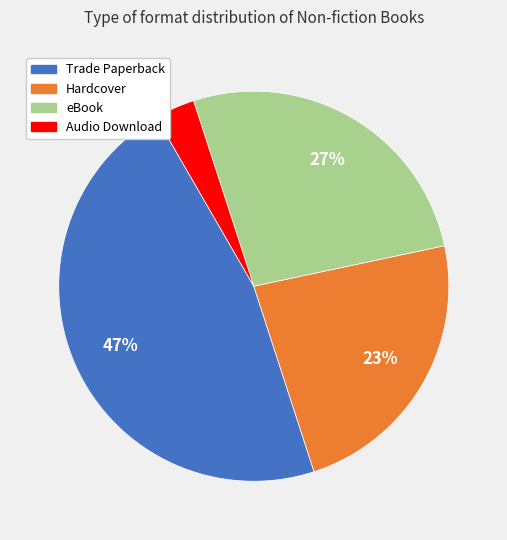

What percentage is the Hardcover slice, to the nearest percent?

23%